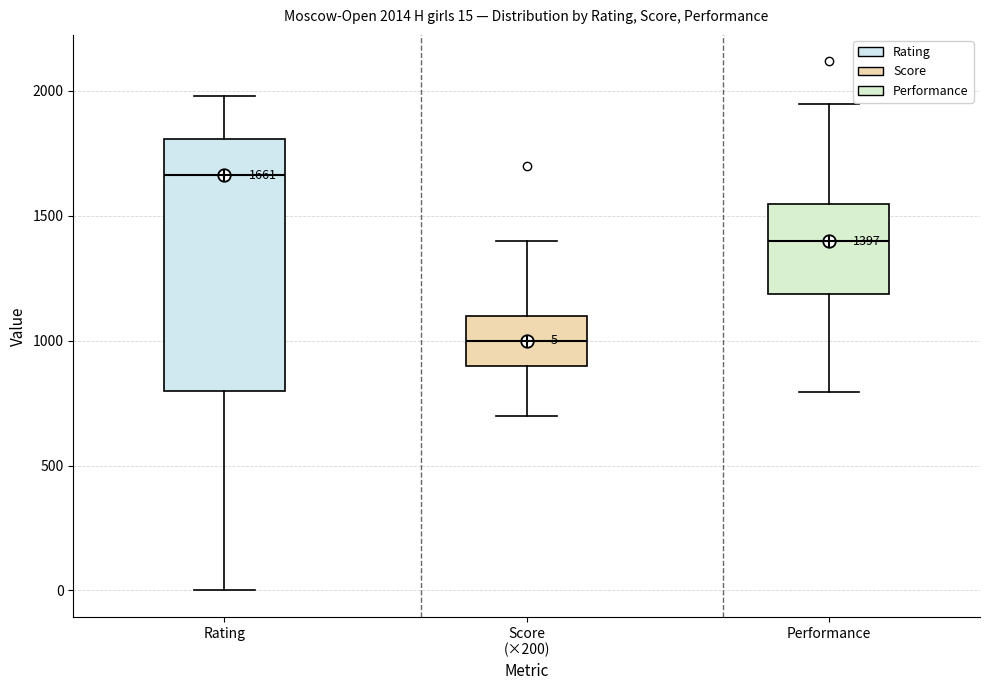

Which box's median line is the lowest?

Score (×200)